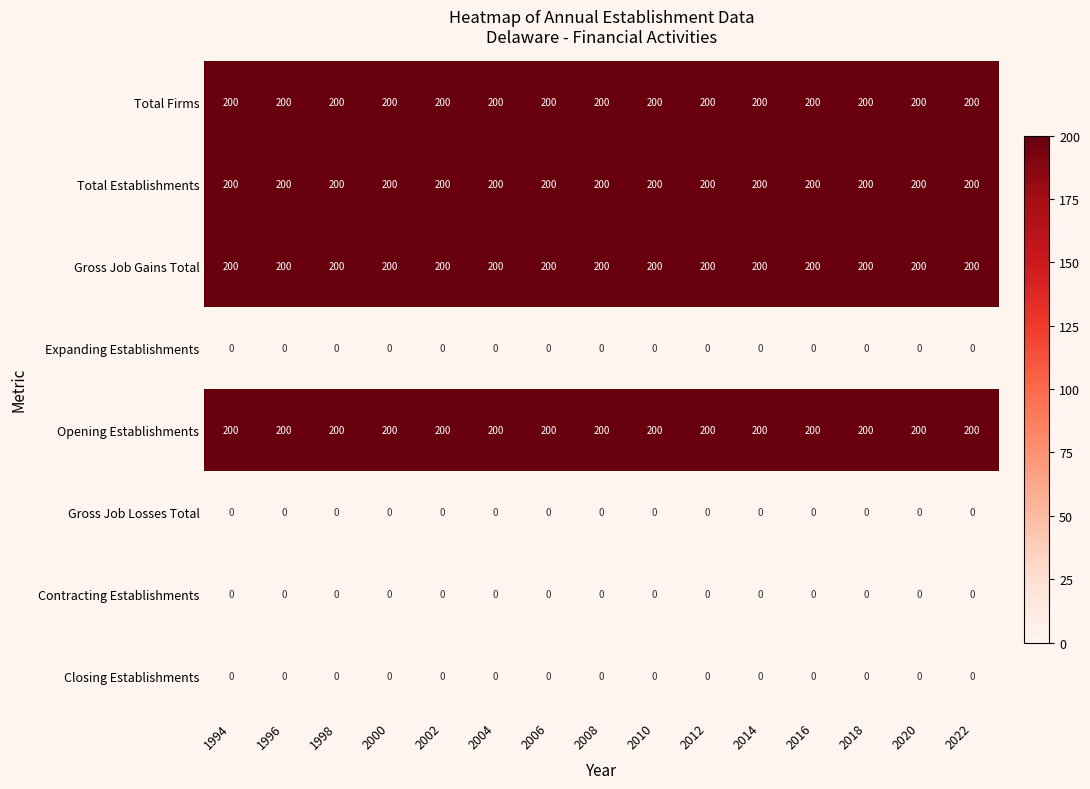

What is the spread (max minus min) of values at 2022?

200